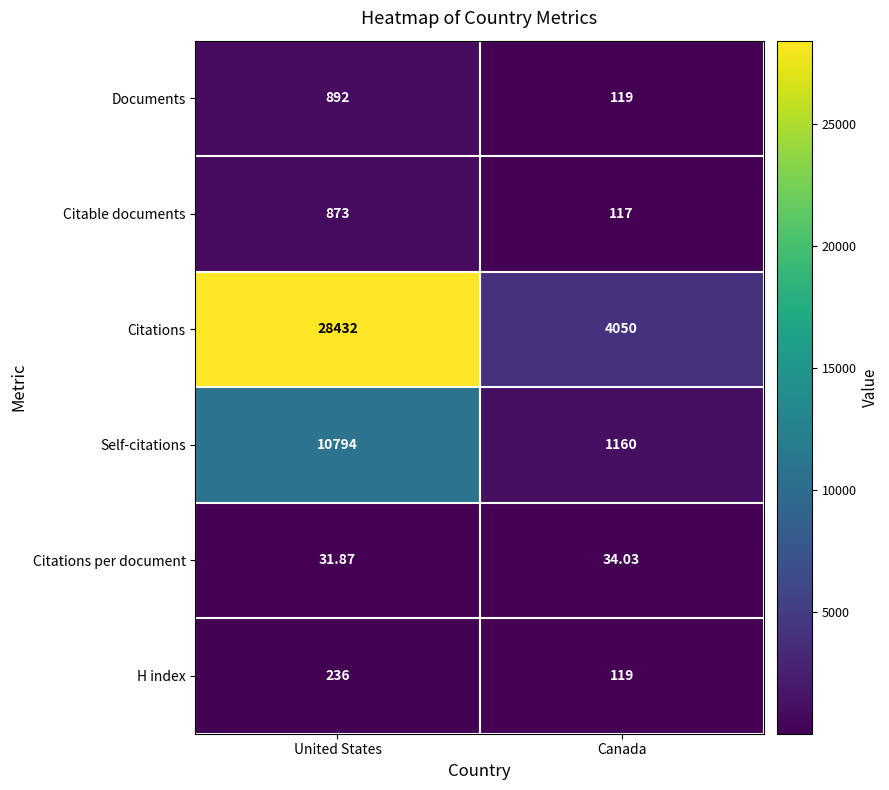

Which series changed the most between United States and Canada?

Citations